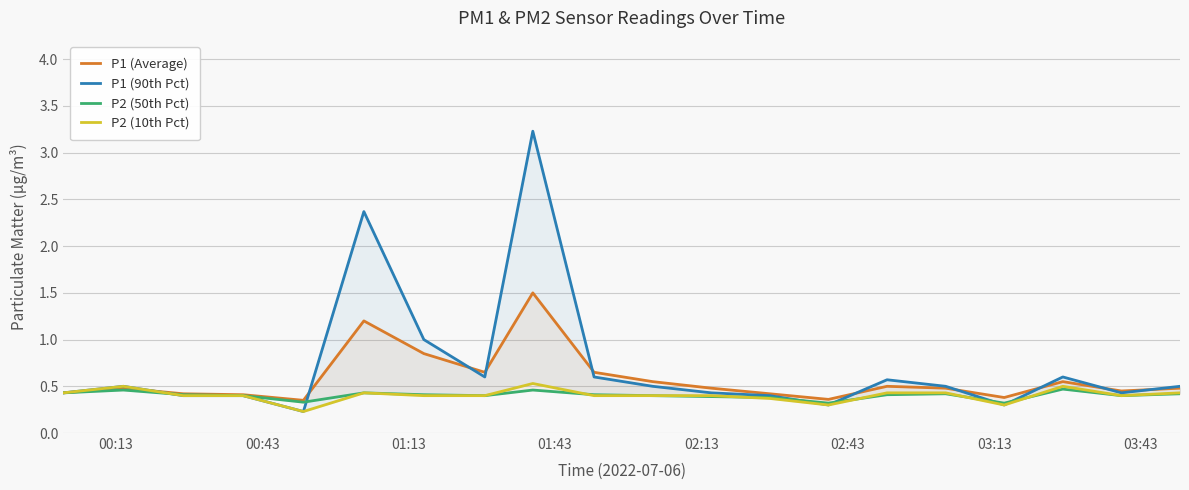

Which series changed the most between 01:43 and 02:43?

P1 (90th Pct)